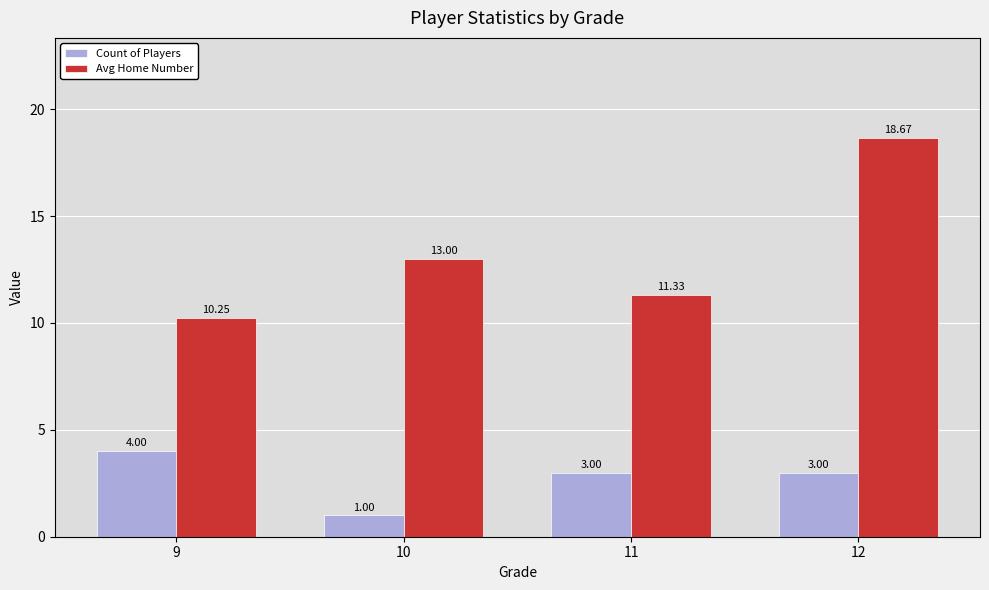

Between 10 and 12, which series saw the biggest shift?

Avg Home Number